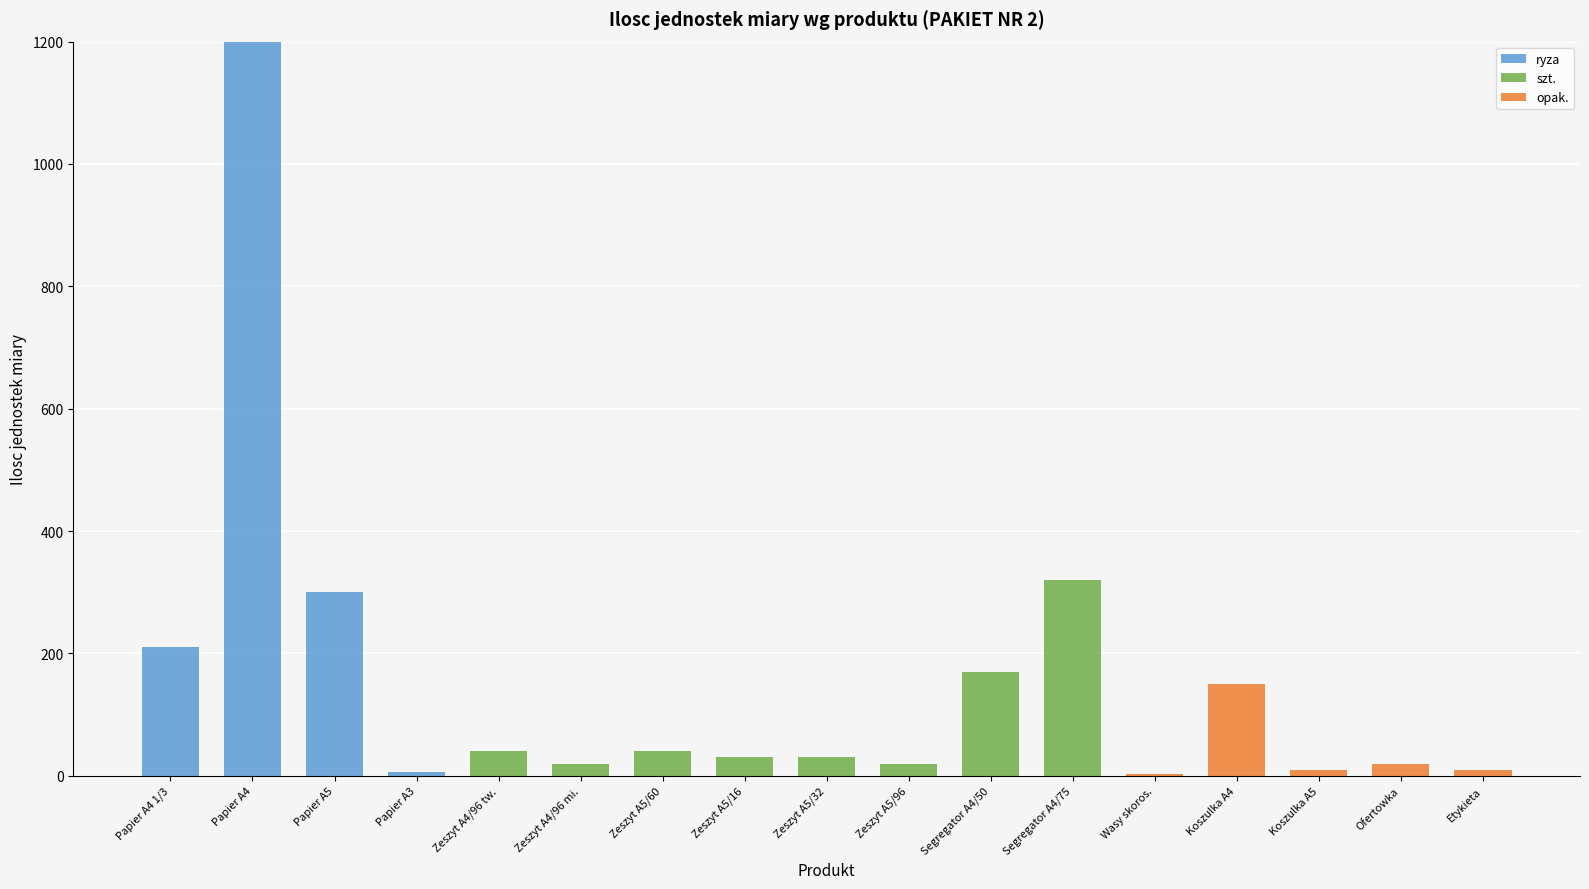

At which category is the sum across all series the highest?

Papier A4